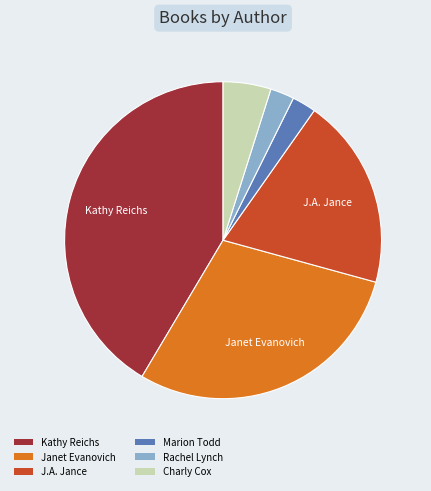

Do Marion Todd and Rachel Lynch together represent more than half of the pie?

No